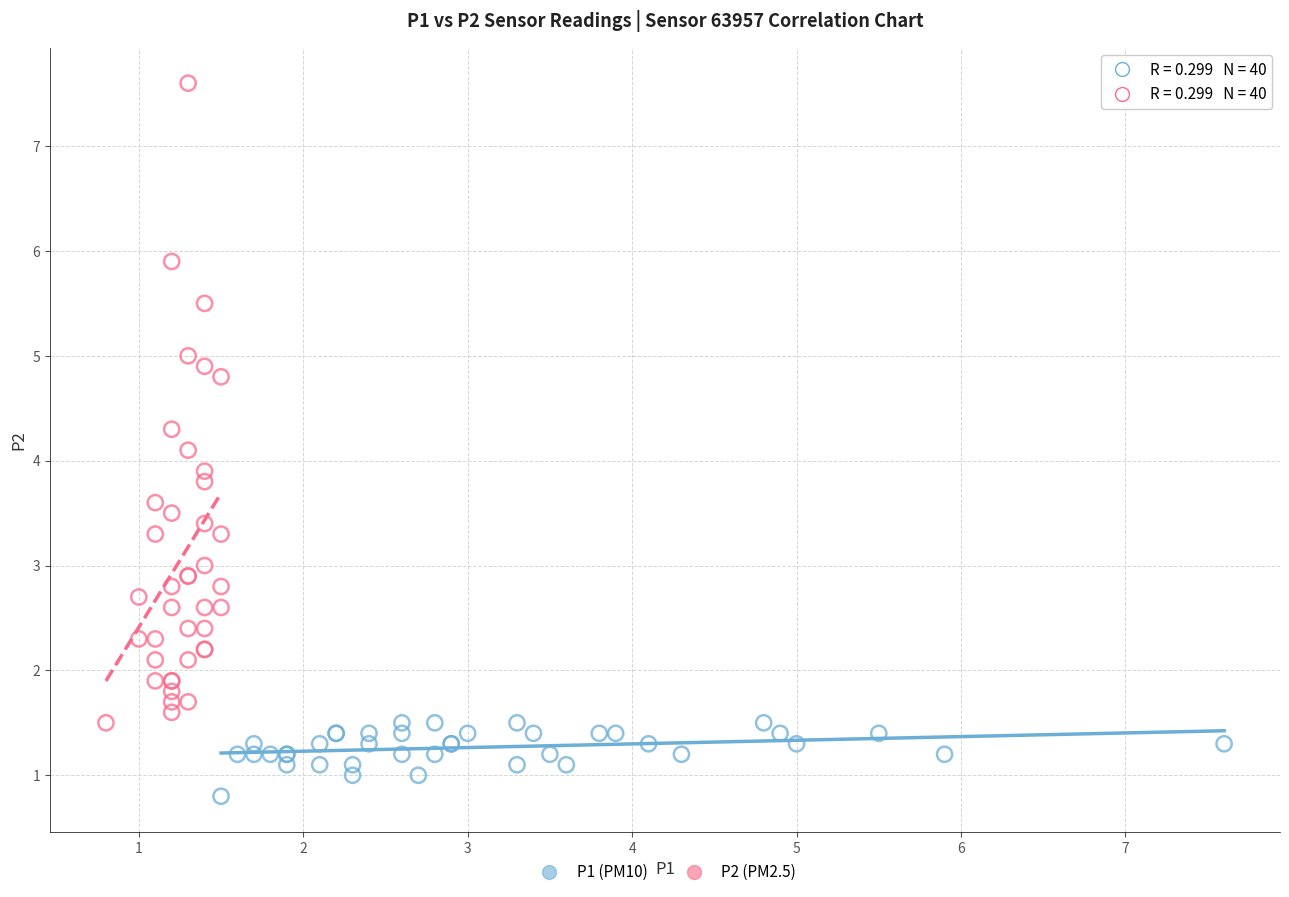

Which series has the widest spread of Y values?

P2 (PM2.5)